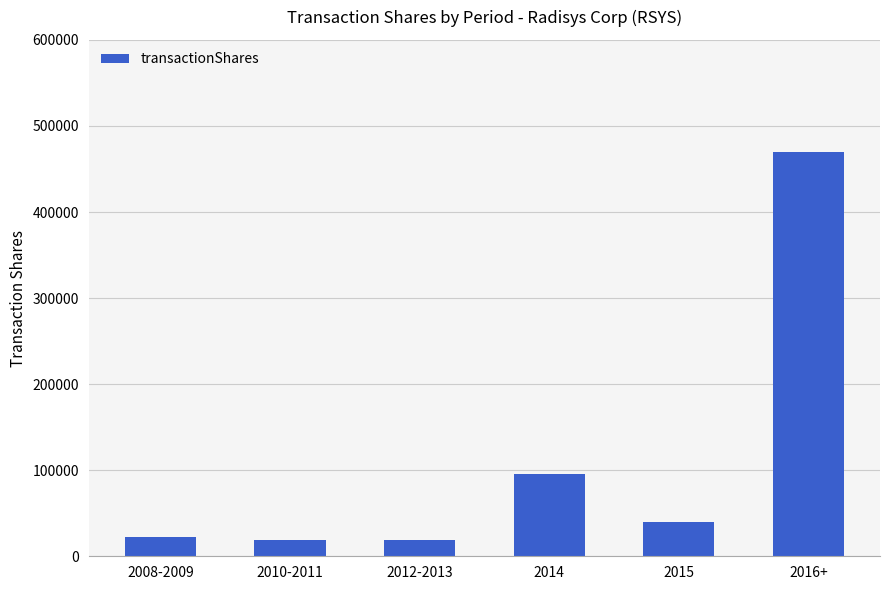

Is it true that the value at 2014 is 95282?

True